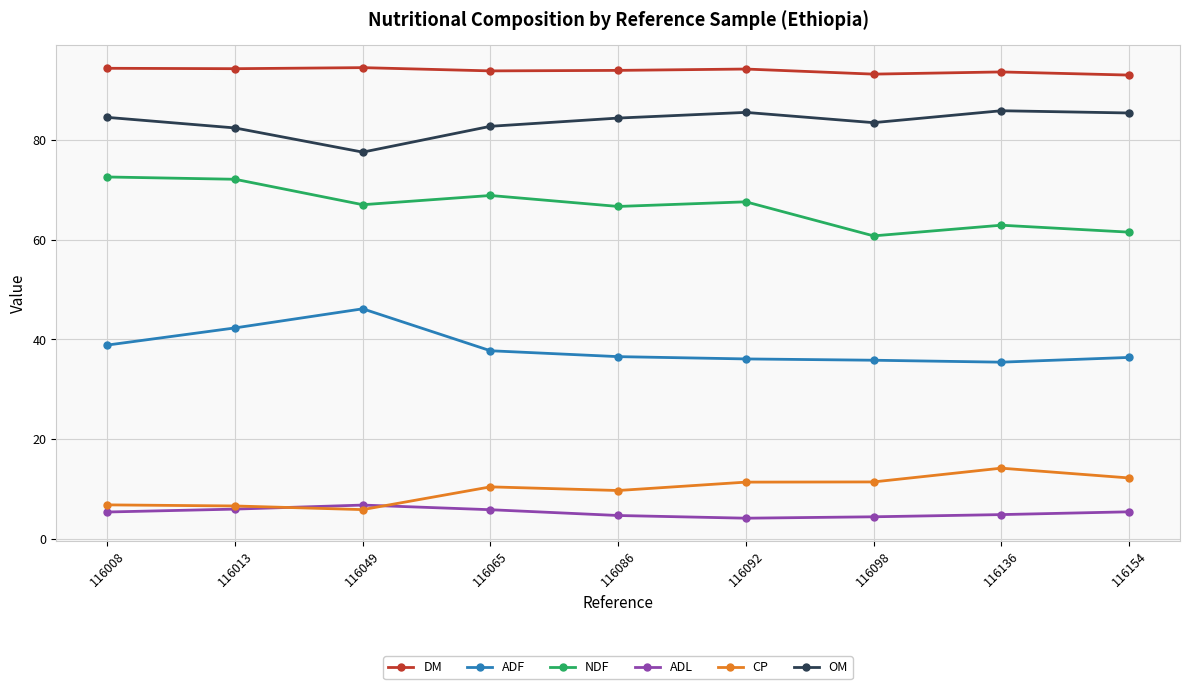

What is the difference between the highest and lowest values at 116086?

89.2